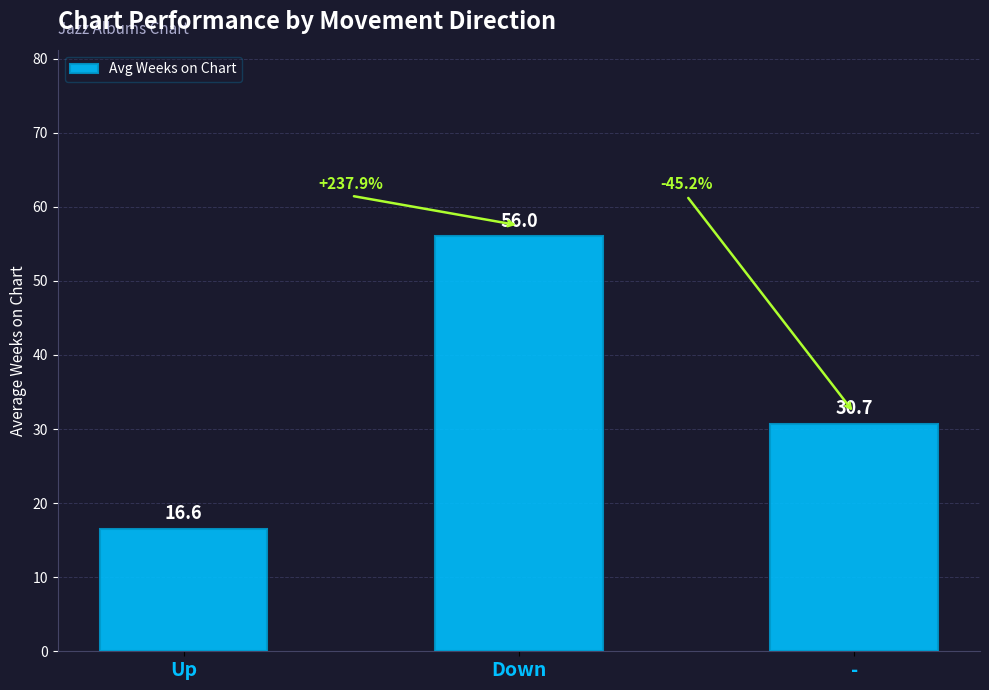

List the labels in order of value, smallest first.

Up, -, Down